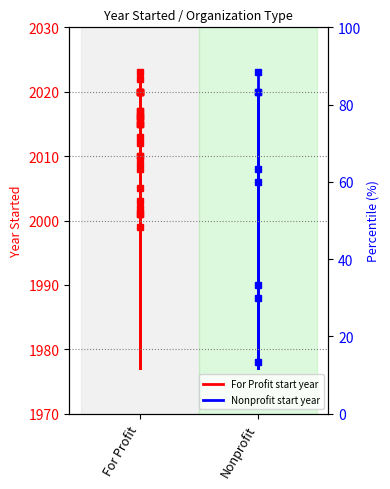

Which series changed the most between For Profit and Nonprofit?

For Profit